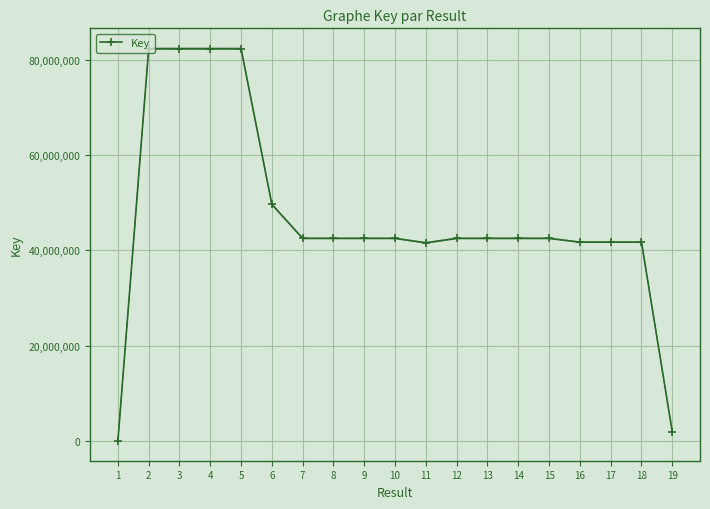

Reading left to right, extract all data points from this chart.

1=6241	2=82316173	3=82316811	4=82316587	5=82314562	6=49669055	7=42535609	8=42535883	9=42536540	10=42536209	11=41600841	12=42535210	13=42534828	14=42535236	15=42534937	16=41744112	17=41744232	18=41744047	19=1936253